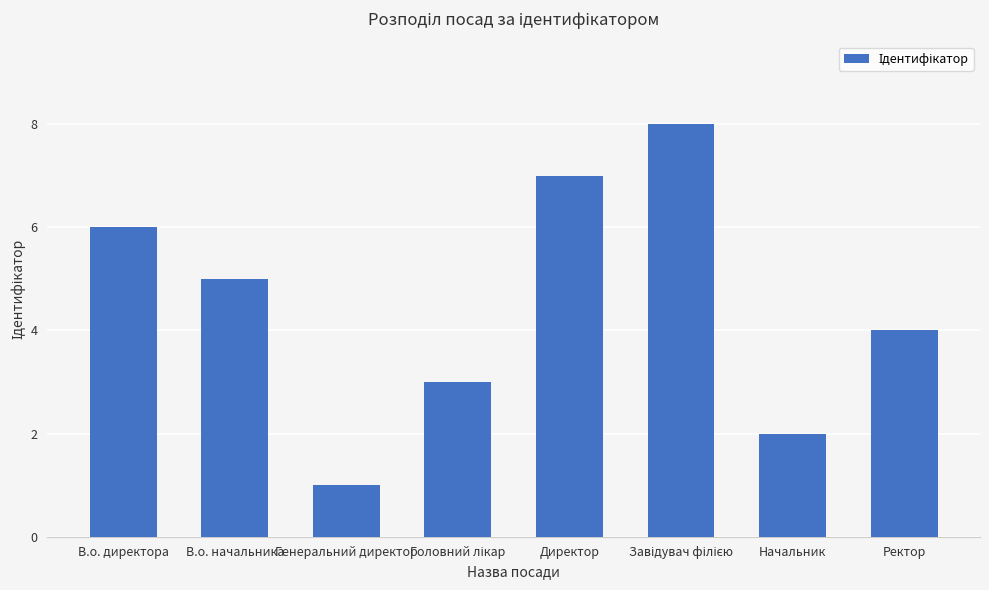

Which category has the lowest value across all series?

Генеральний директор